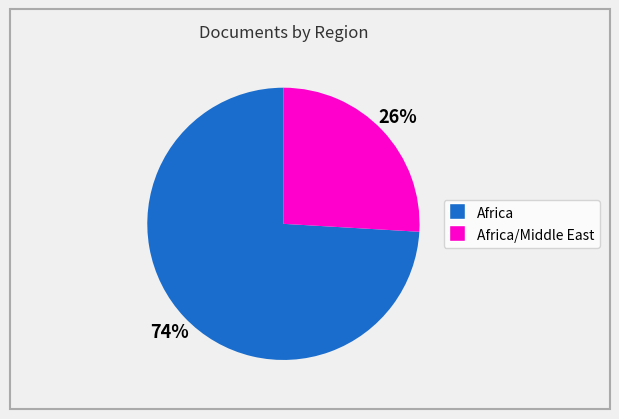

To the nearest percent, what is the average slice percentage?

50%